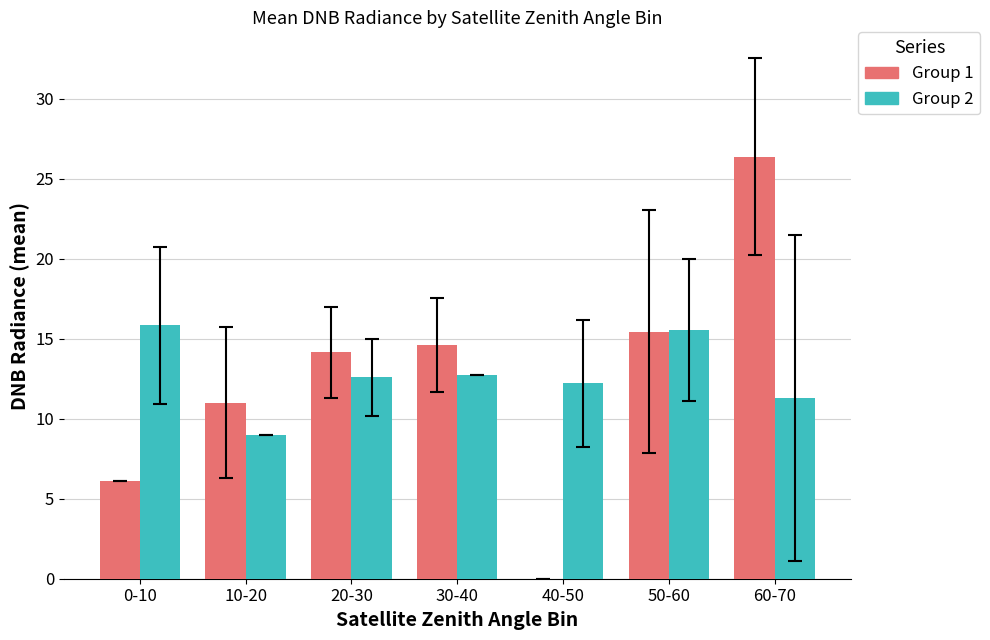

Is the value of Group 1 at 10-20 greater than the value of Group 2 at 30-40?

No